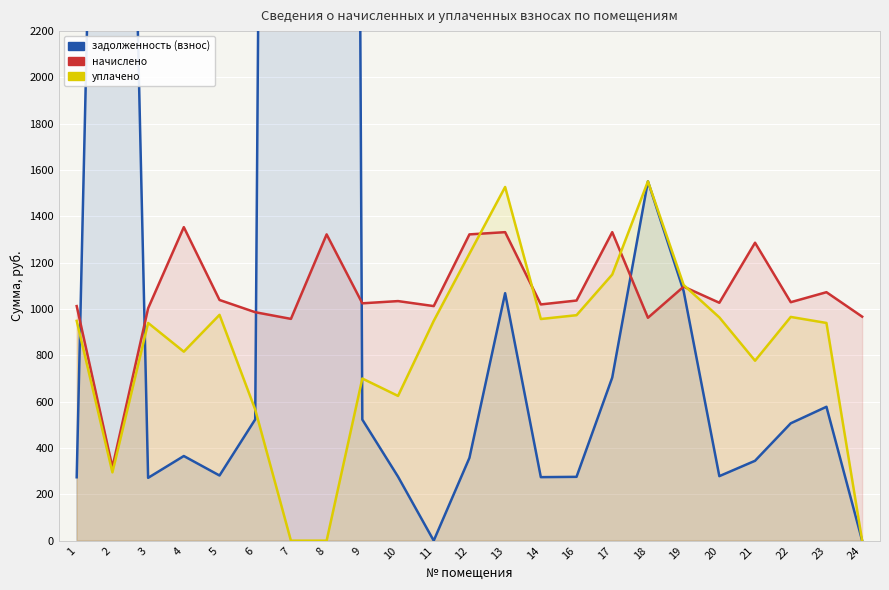

At which category is the sum across all series the highest?

8